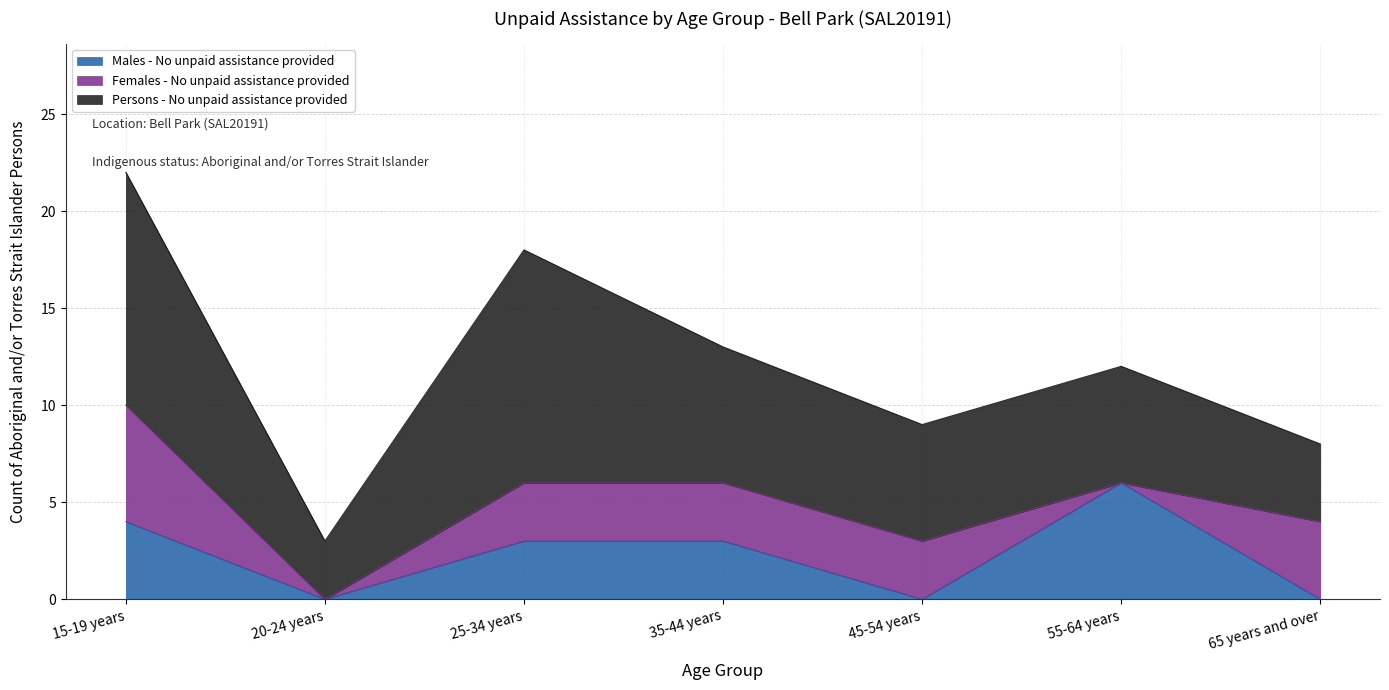

Count the Females - No unpaid assistance provided values in the range 0 to 4.

6